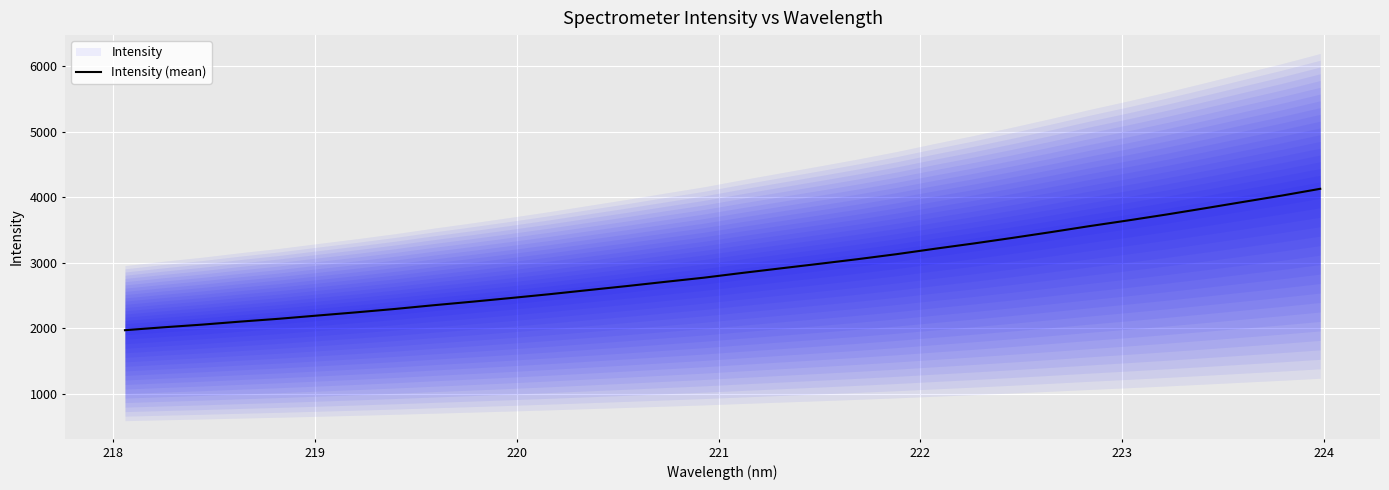

What is the difference between the second highest and minimum values?

2053.1